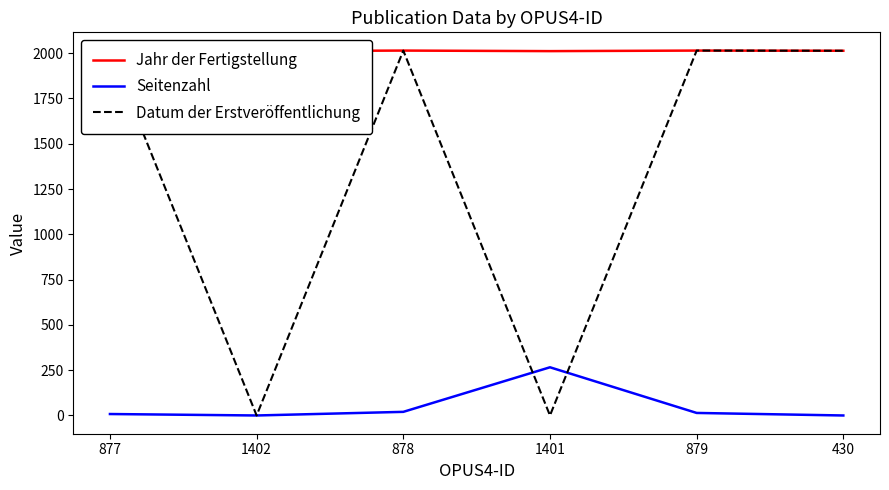

What is the average value of the Datum der Erstveröffentlichung series?

1342